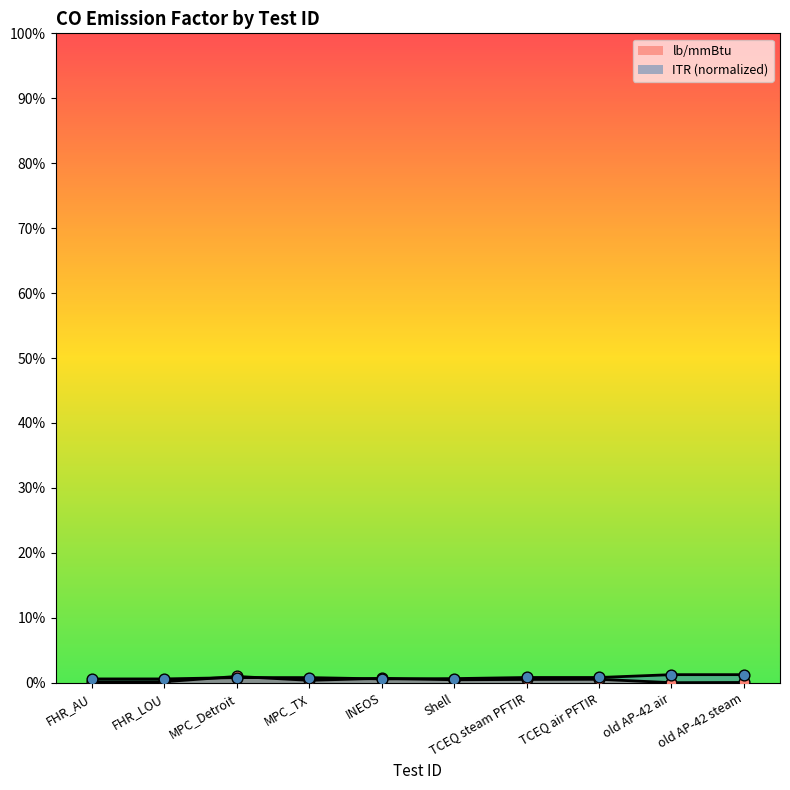

Which series has the largest Y range (max minus min)?

lb/mmBtu